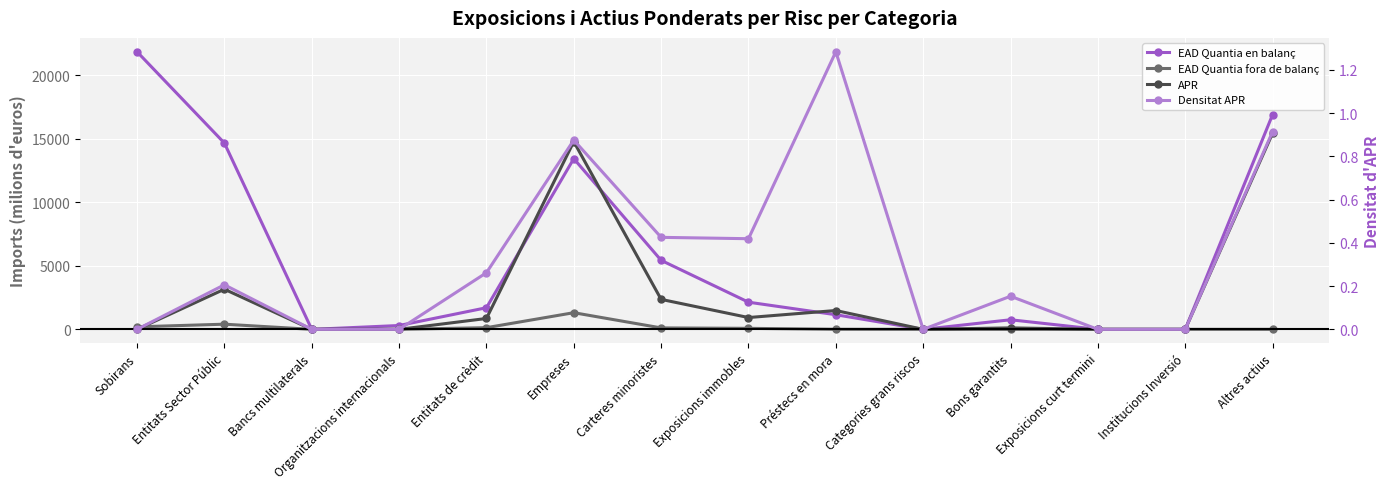

At how many categories does at least one series exceed 12085?

4